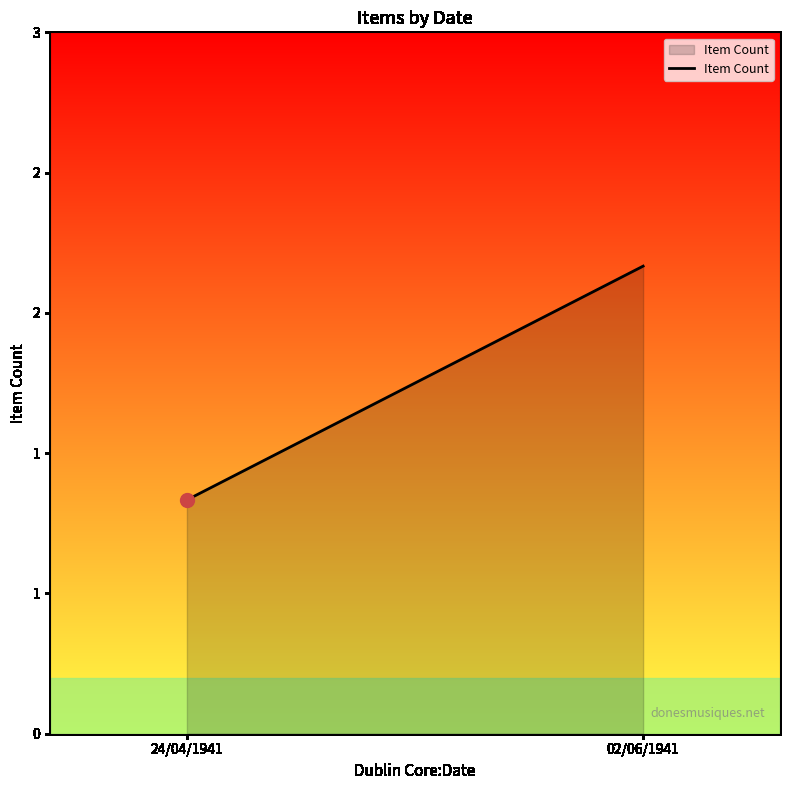

What is the change in value from 24/04/1941 to 02/06/1941?

+1